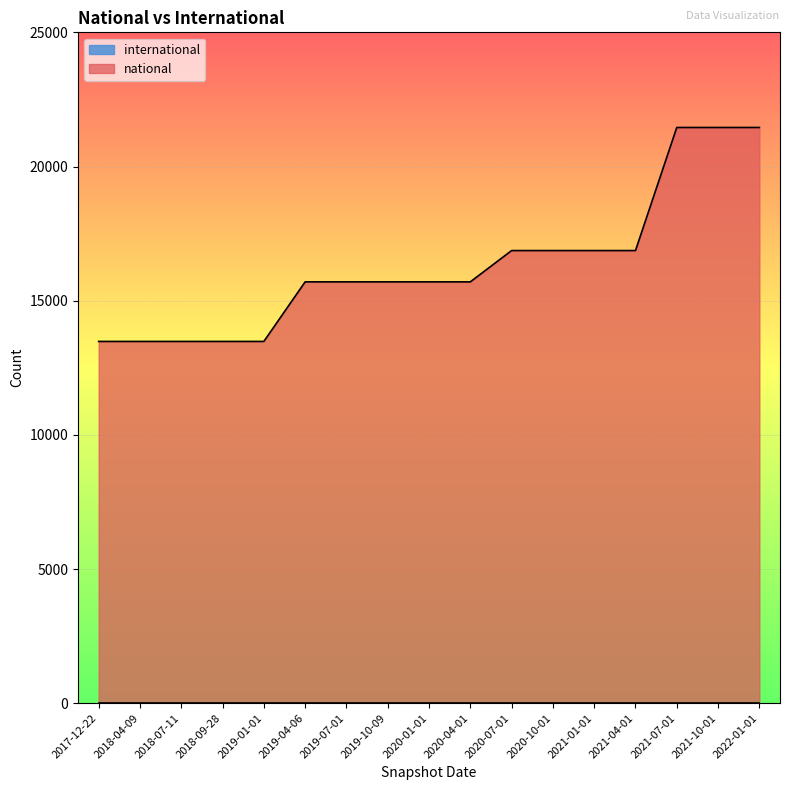

Which label corresponds to the largest value in the chart?

2021-07-01